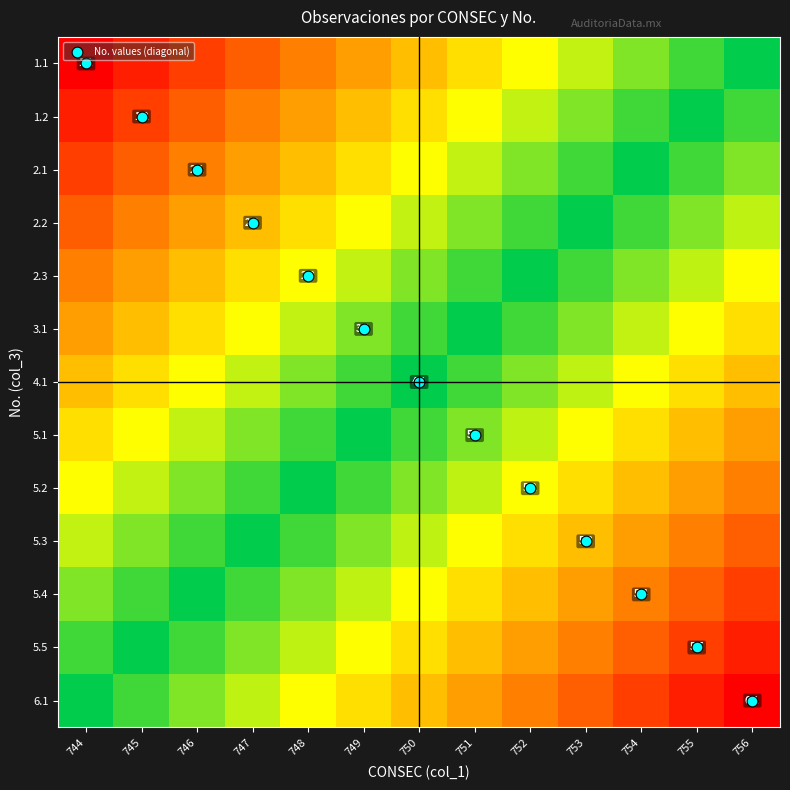

Which series changed the most between 748 and 750?

No. values (diagonal)